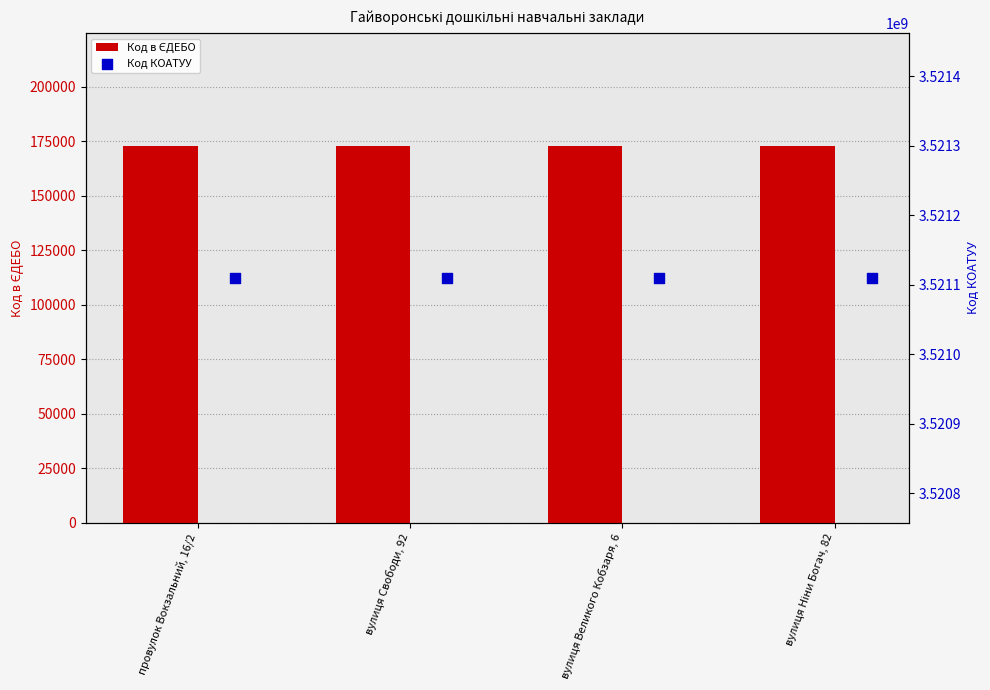

What are all the series names shown in the legend?

Код в ЄДЕБО, Код КОАТУУ